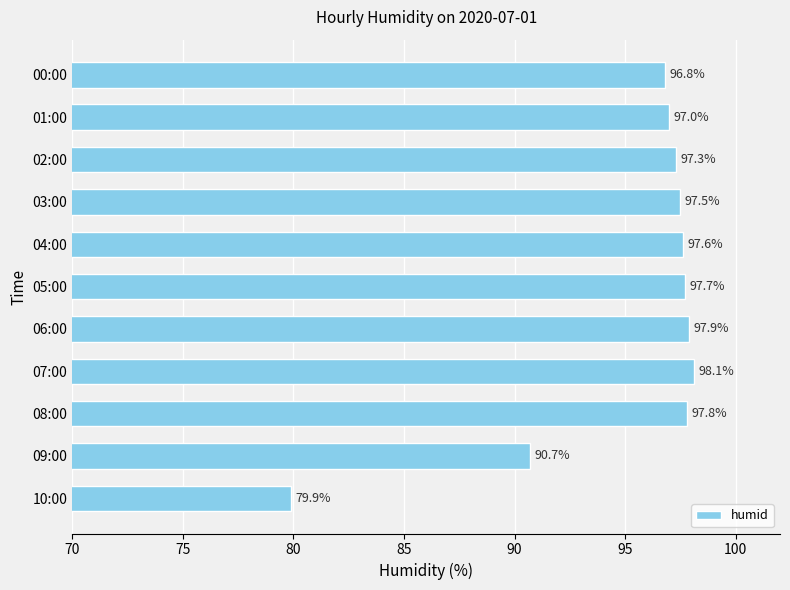

The chart shows a value of 67.2 at 02:00. True or false?

False